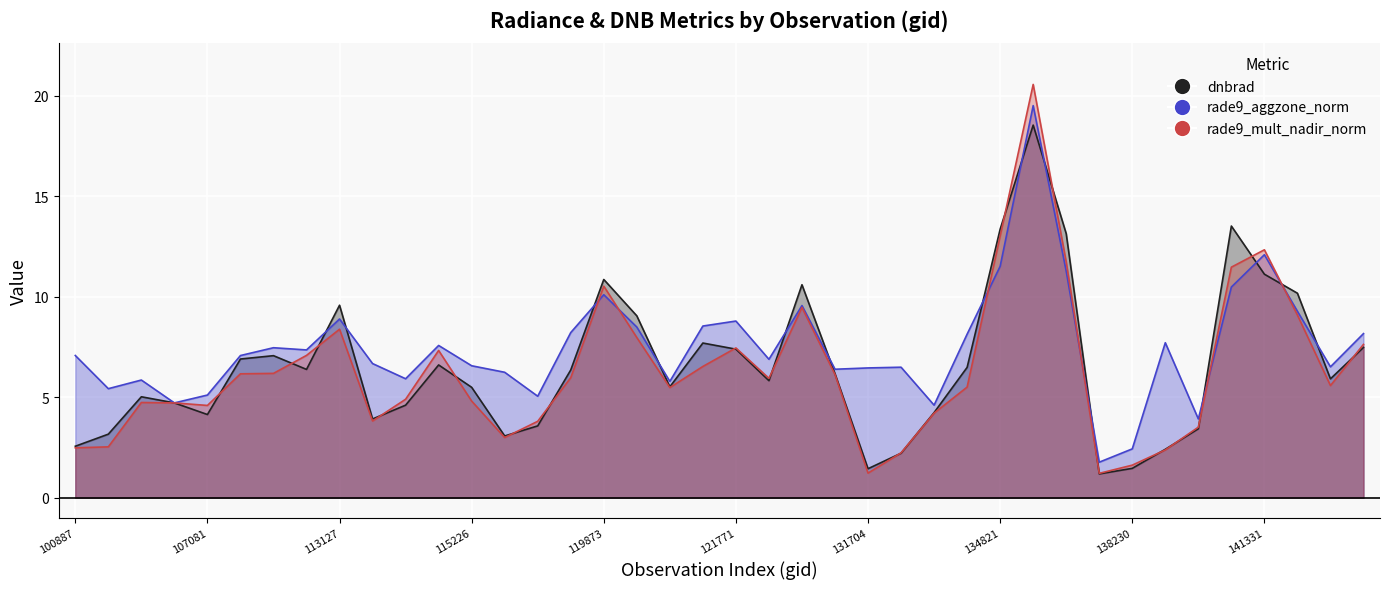

Where is the first local minimum for rade9_aggzone_norm?

102751